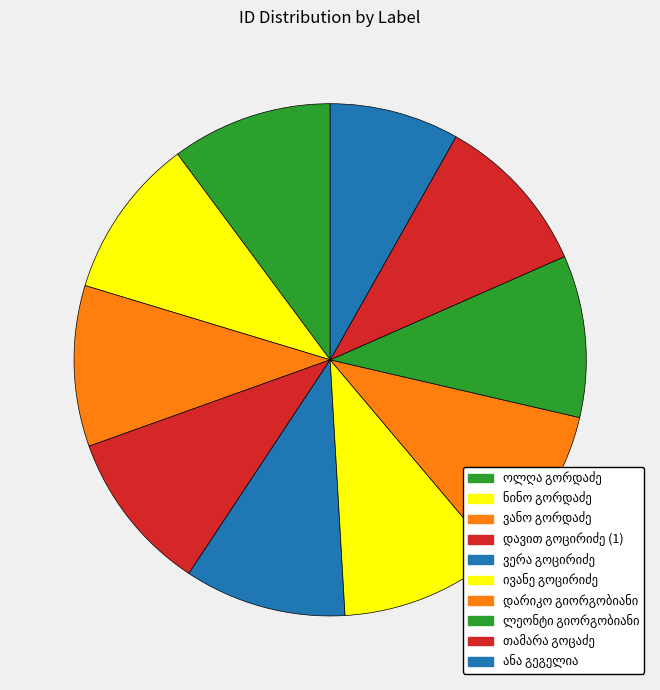

True or false: ივანე გოცირიძე accounts for 24% of the total.

False